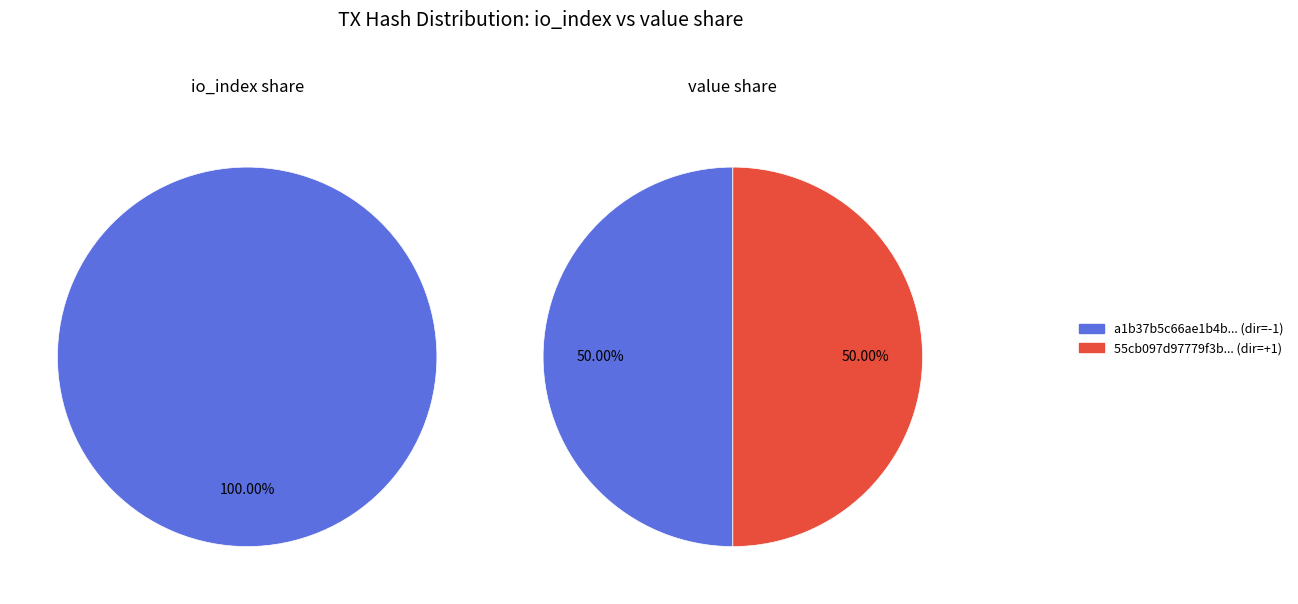

To the nearest percent, what portion does values_io_index represent?

100%